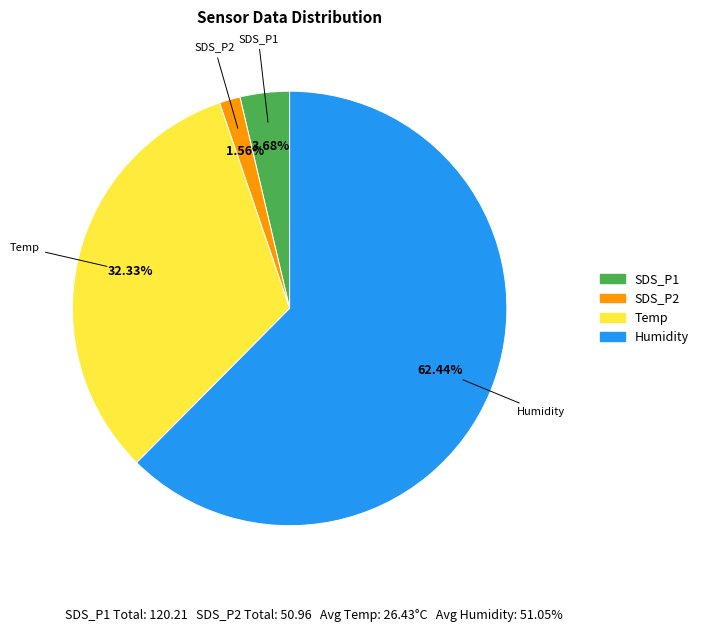

Count the number of slices in the pie.

4